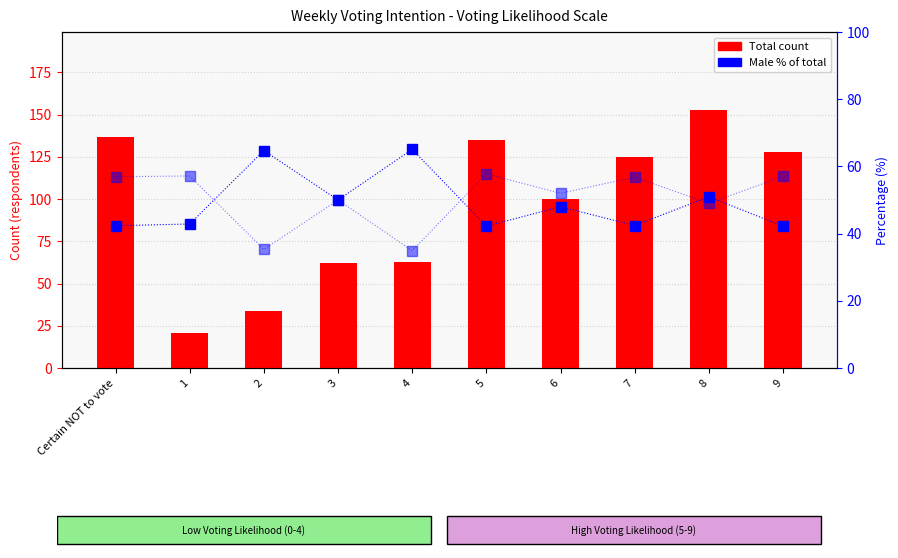

How many values in the Female % series exceed 56?

5